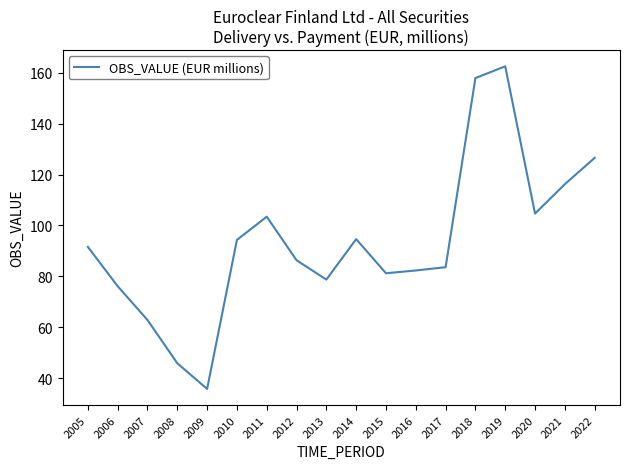

At which category does the data reach its first local valley?

2009